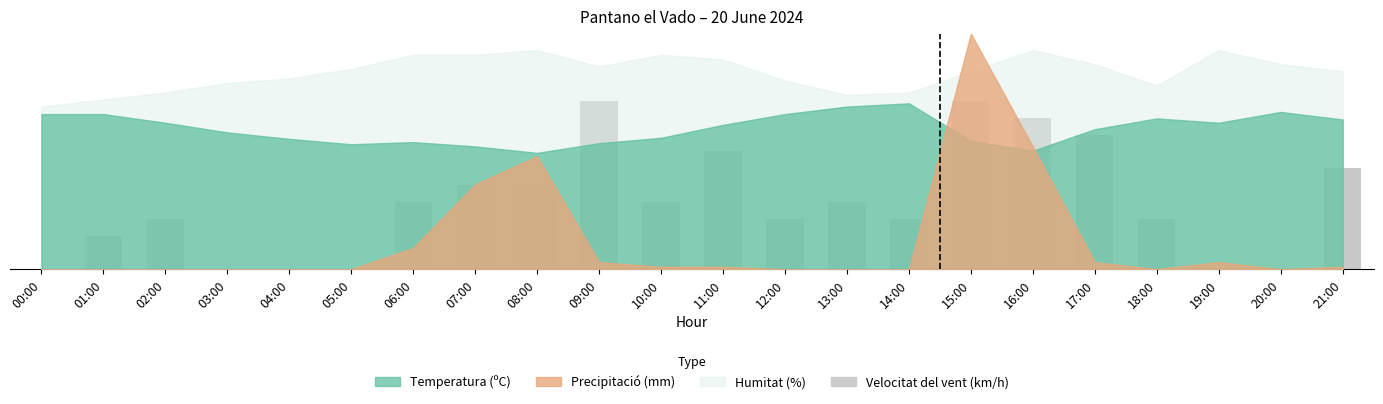

What is the difference between the second highest and minimum values?

50